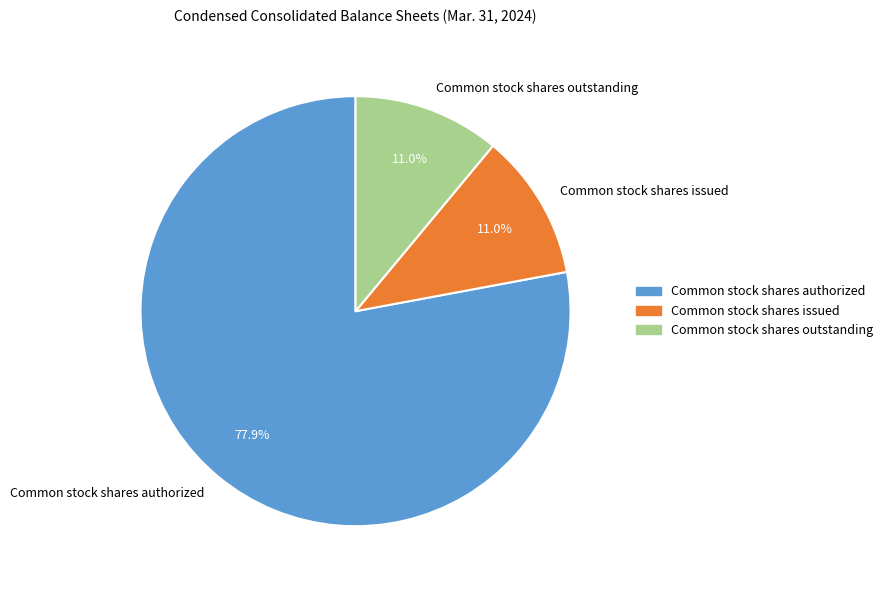

Combined, do Common stock shares outstanding and Common stock shares issued account for over 50%?

No